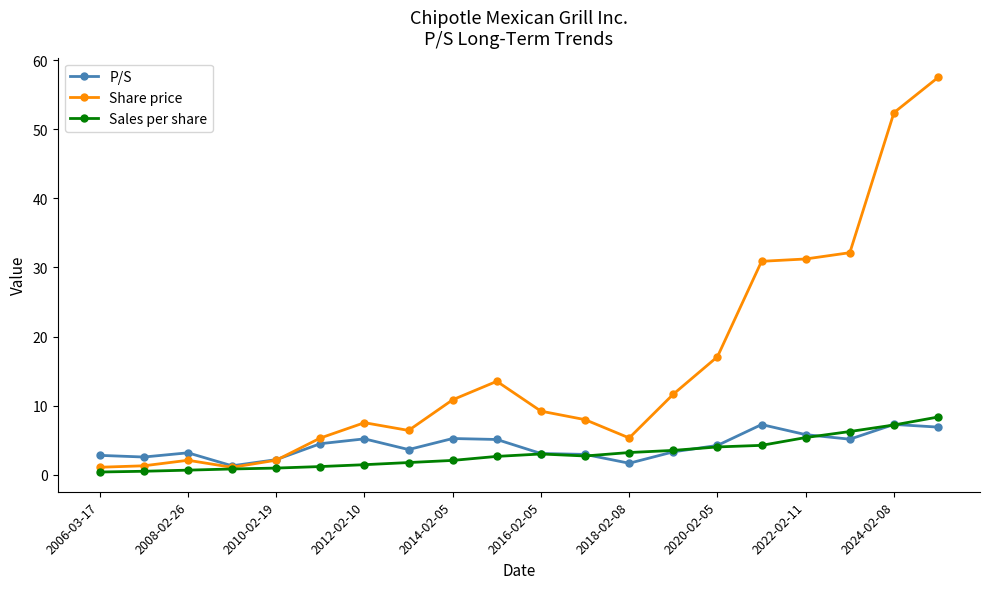

Does the chart have visible grid lines?

No